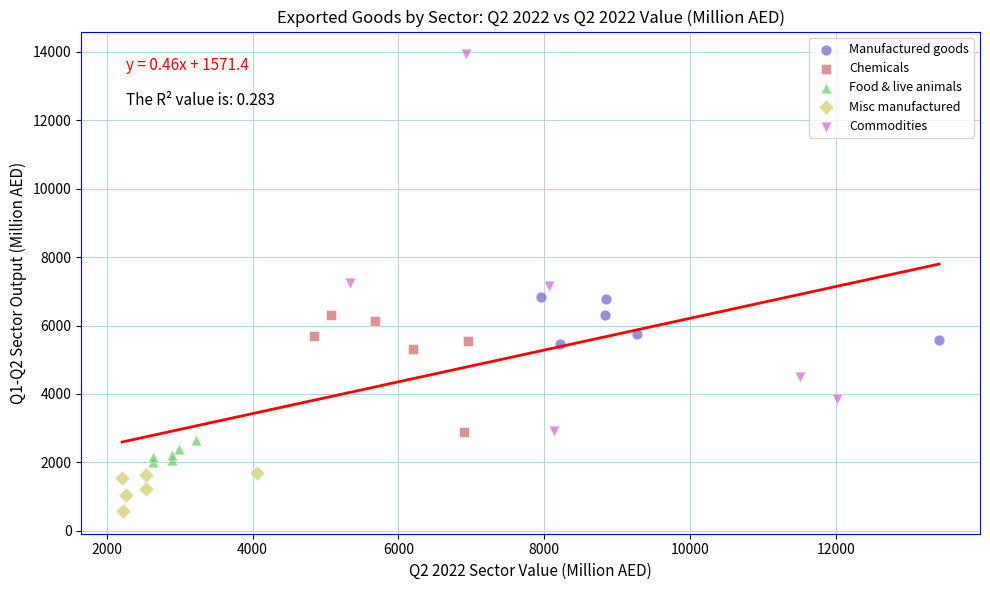

Which series reaches the minimum Y coordinate?

Misc manufactured